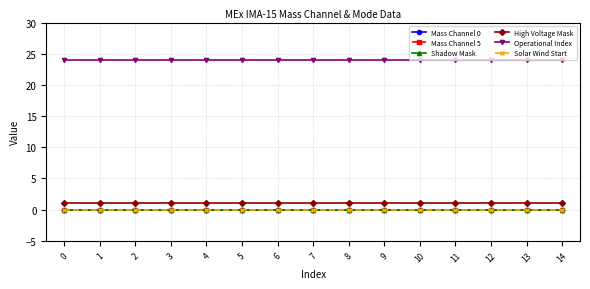

Does the chart have visible grid lines?

Yes